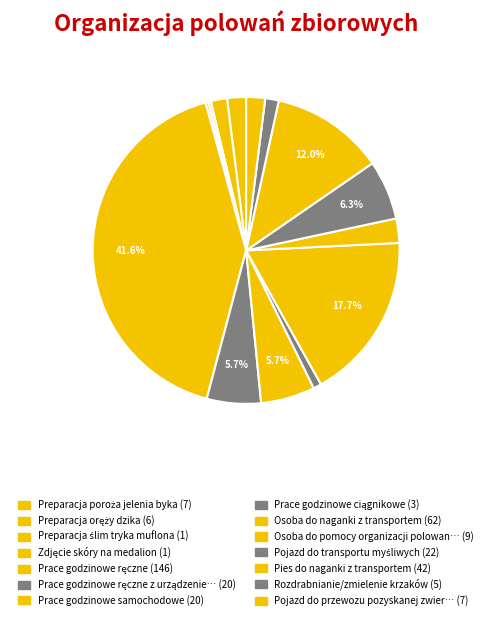

How many segments does this pie chart have?

14